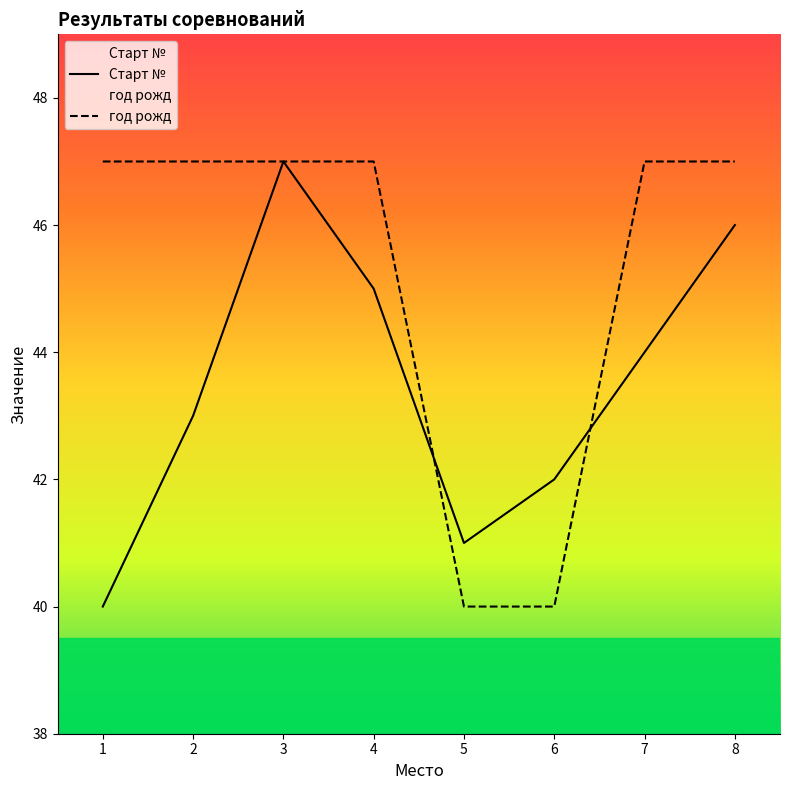

How many interior local peaks does the Старт № series have?

1